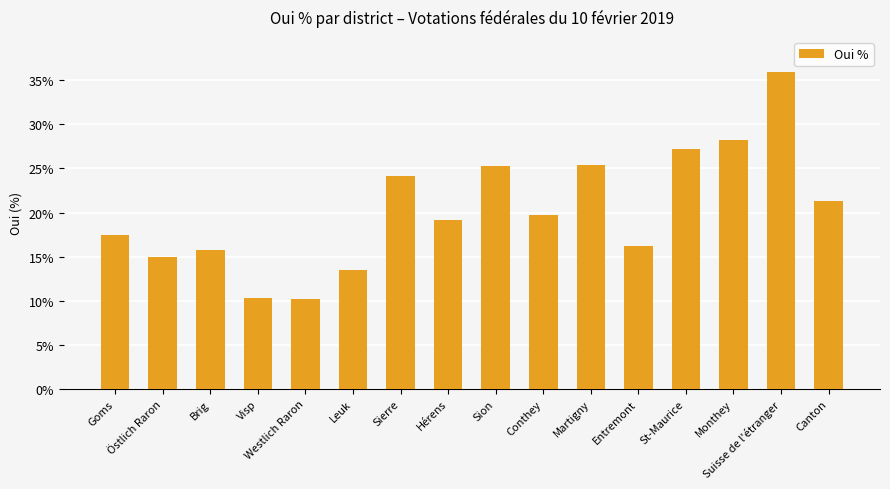

What is the average value?

20.3